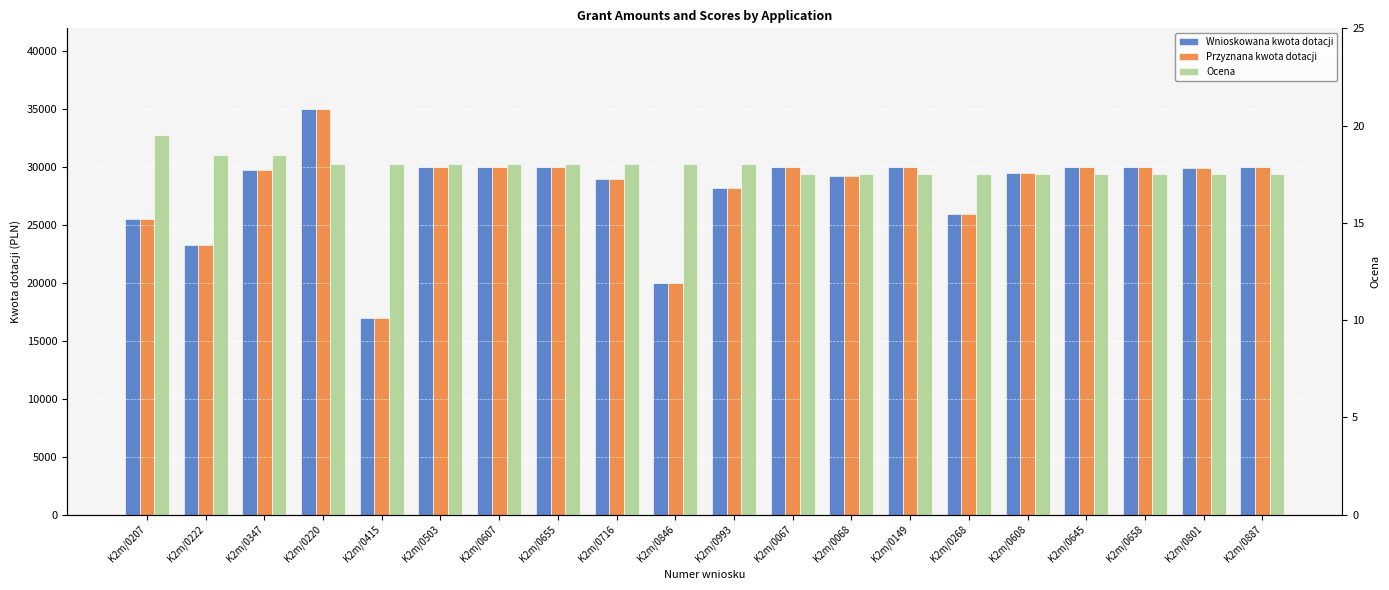

True or false: Przyznana kwota dotacji has a value of 41640.2 at K2m/0149.

False